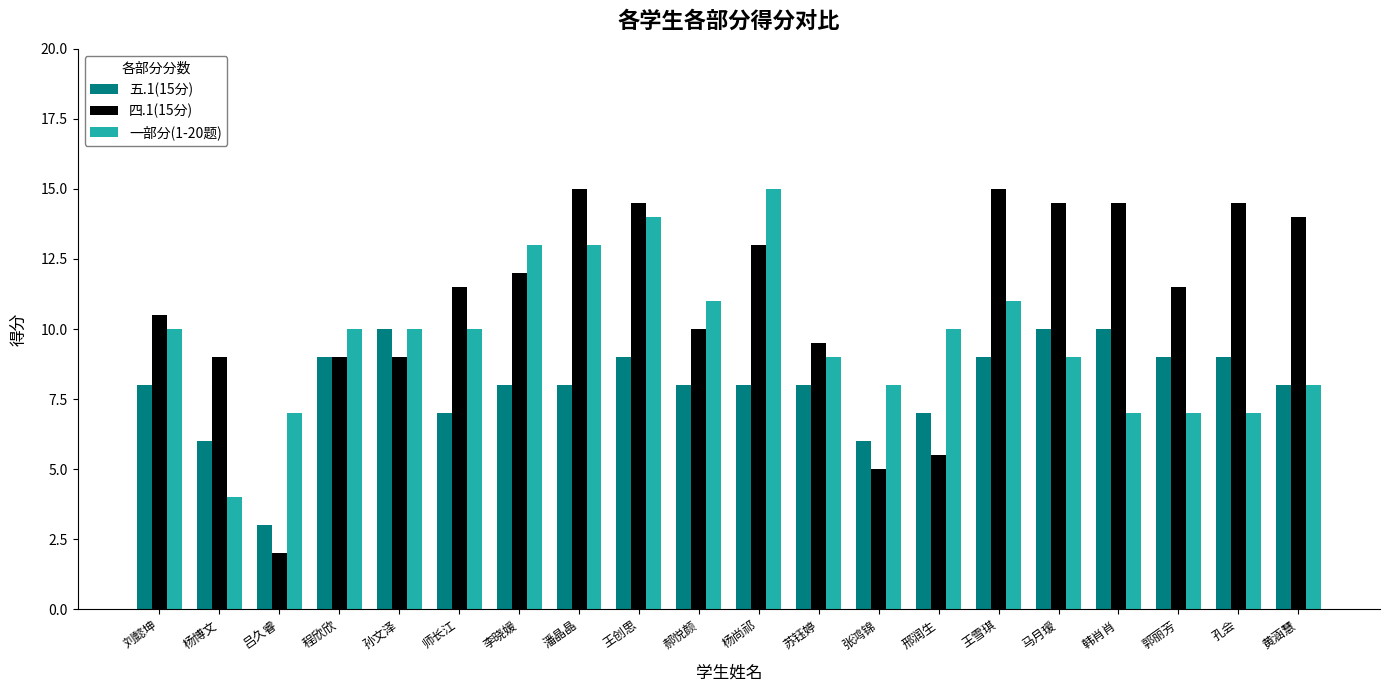

How many distinct data groups are displayed?

3